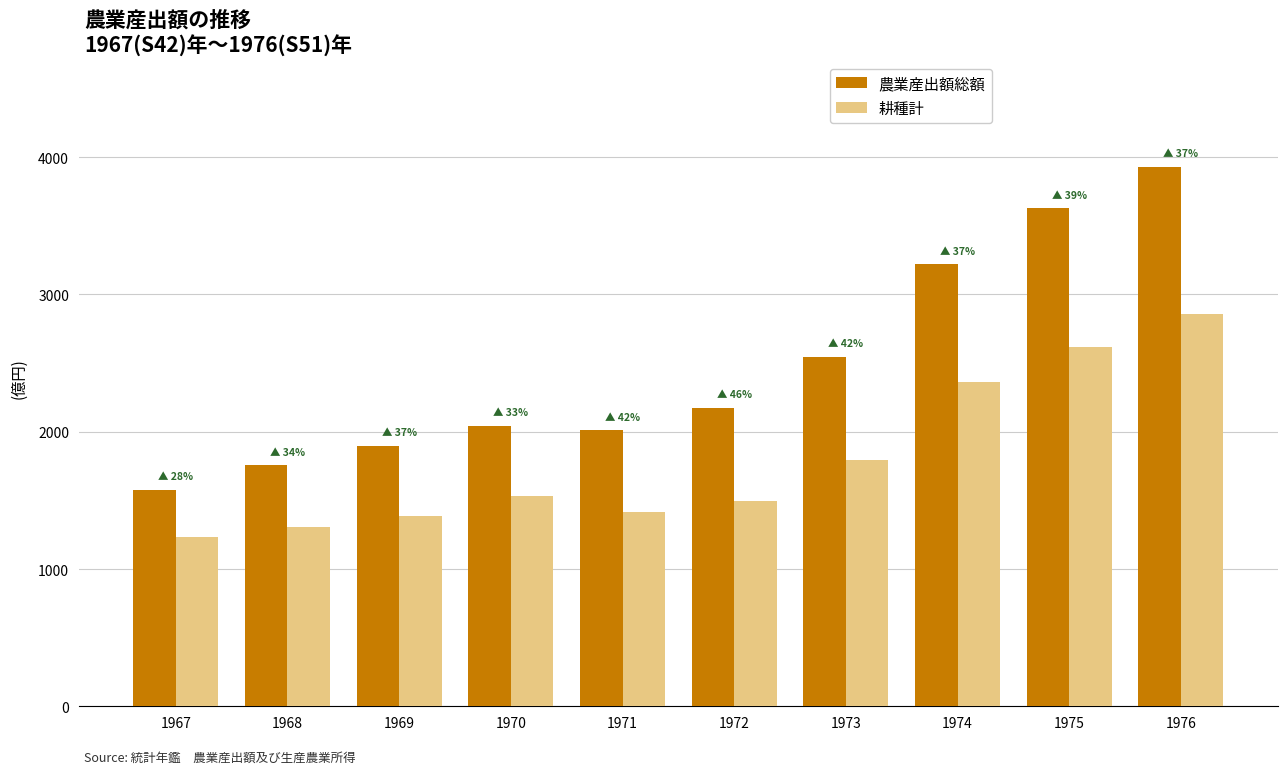

How many data points in 耕種計 are less than 1532?

5